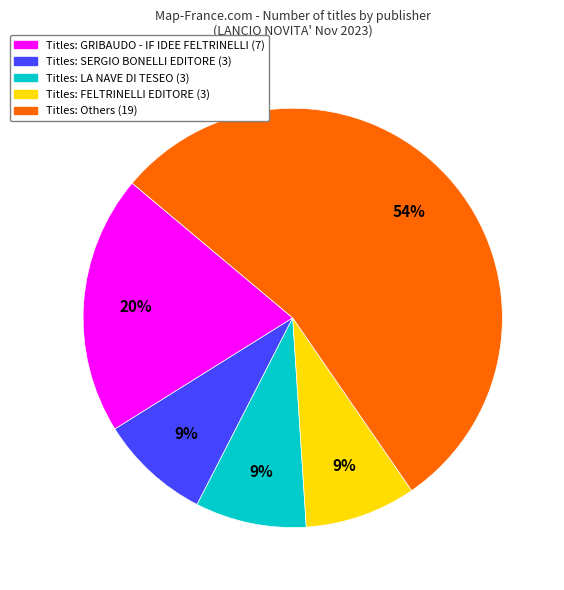

Is there any slice that represents more than half of the pie?

Yes